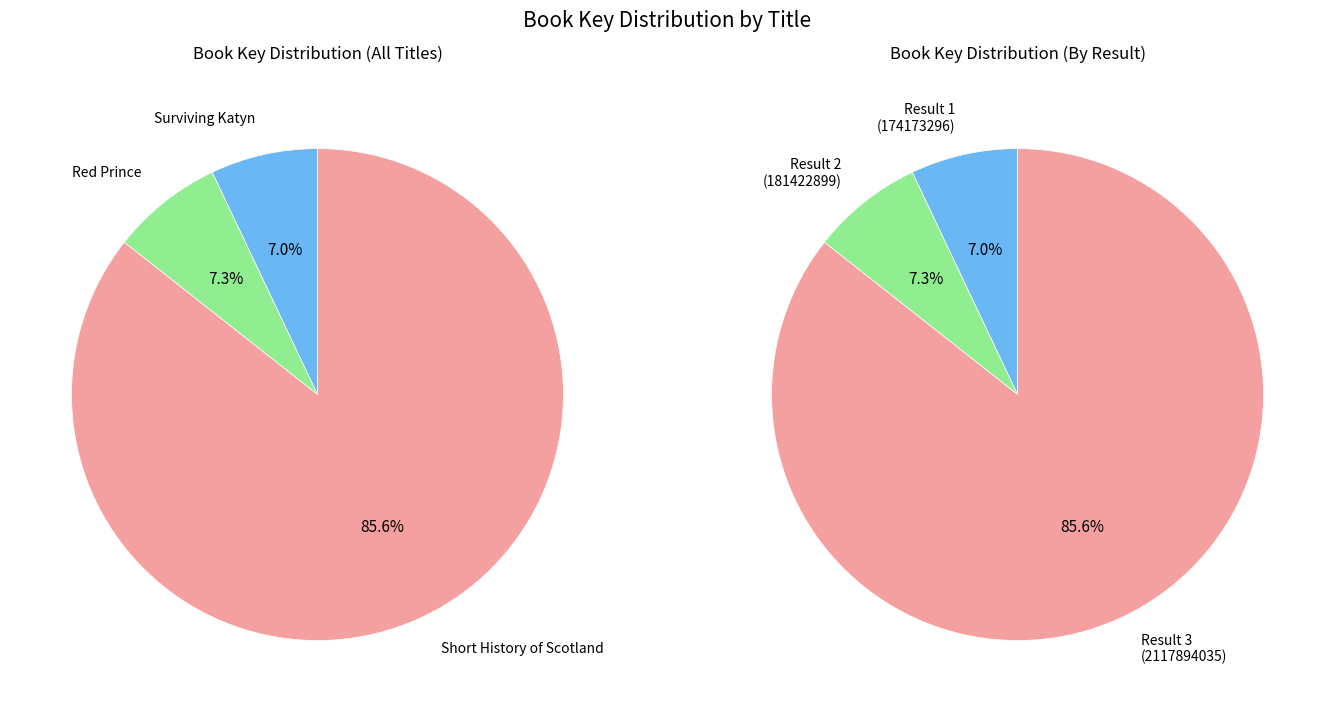

To the nearest percent, what is the difference between the Surviving Katyn and Short History of Scotland slice percentages?

79%